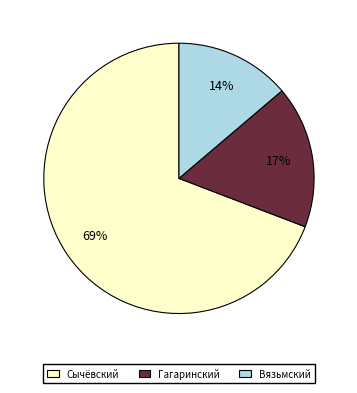

What is the largest slice in the pie chart?

Сычёвский